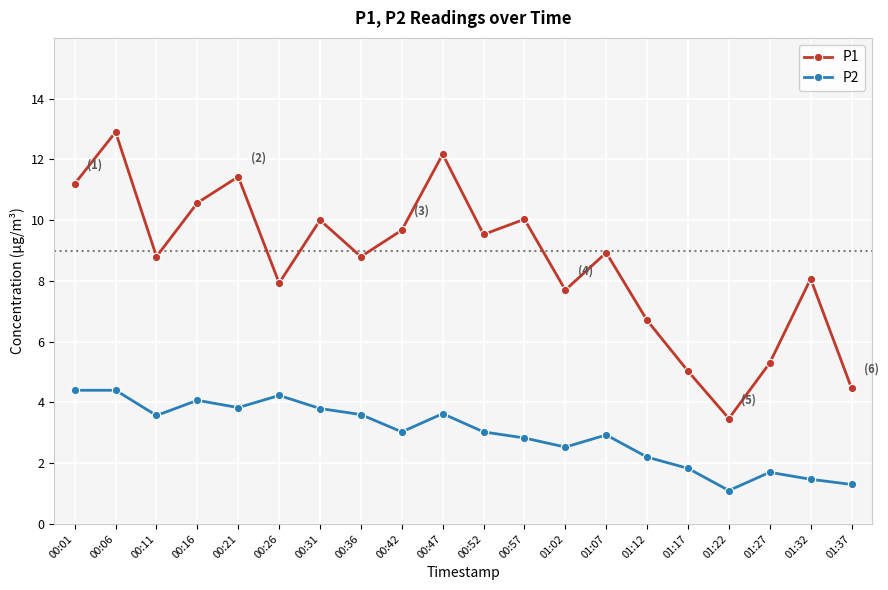

True or false: P1 and P2 intersect in this chart.

False